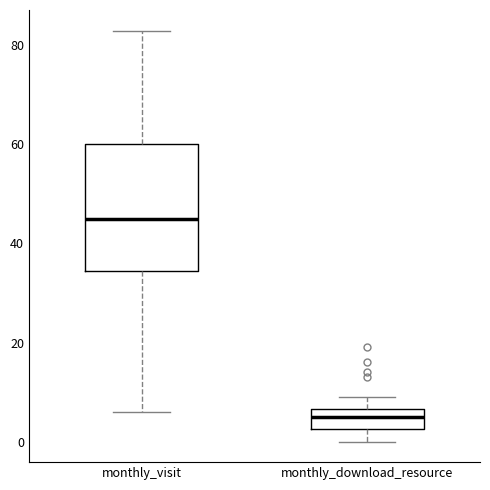

Which box's median line is the lowest?

monthly_download_resource